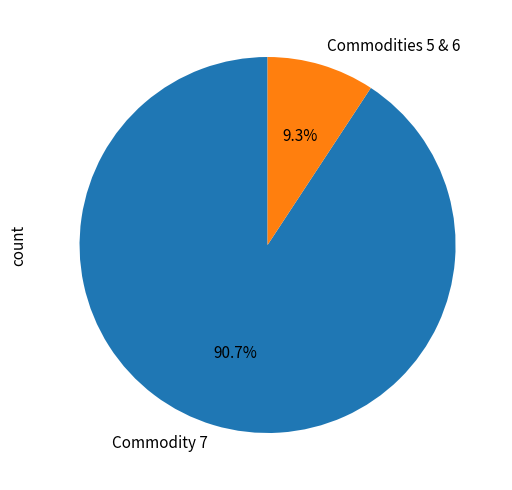

How many segments does this pie chart have?

2